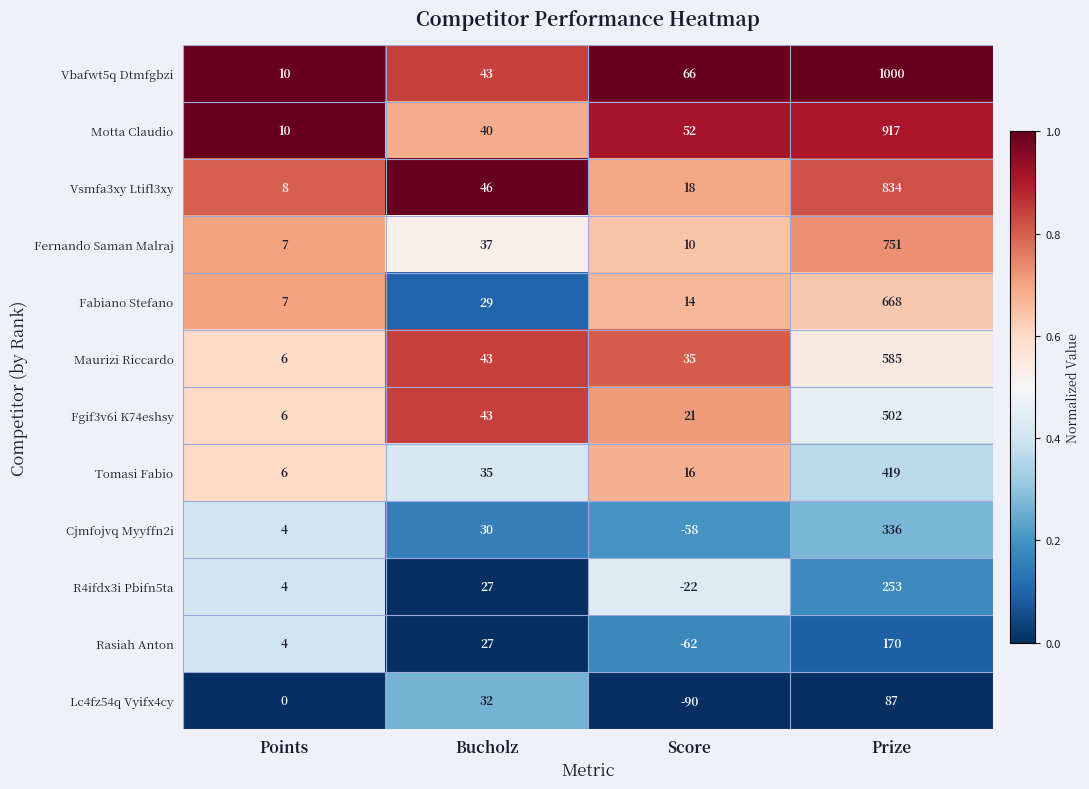

Which series has the widest spread of values?

Vbafwt5q Dtmfgbzi